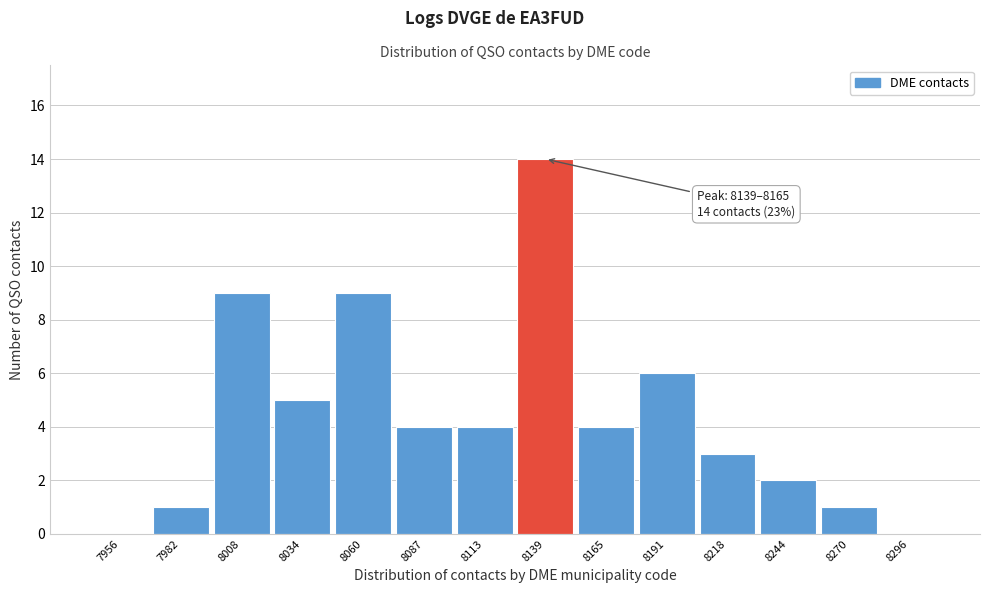

Reading left to right, list all the values displayed in this chart.

7956=0	7982=1	8008=9	8034=5	8060=9	8087=4	8113=4	8139=14	8165=4	8191=6	8218=3	8244=2	8270=1	8296=0